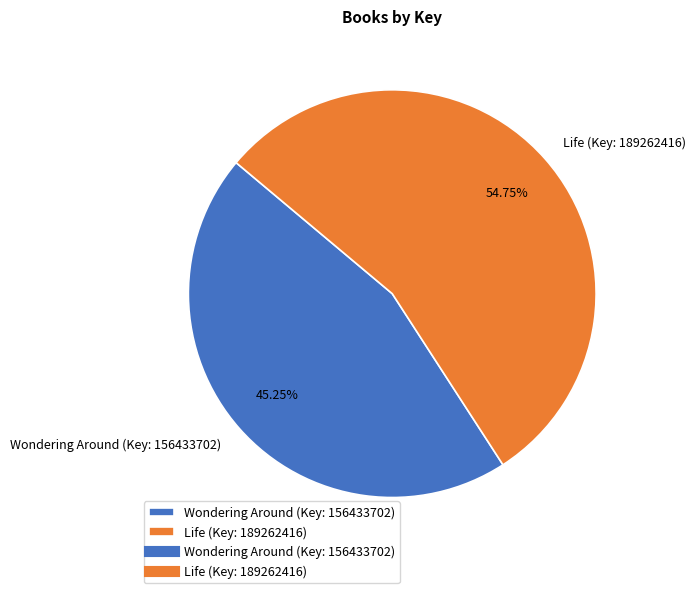

To the nearest percent, what portion does Wondering Around (Key: 156433702) represent?

45%